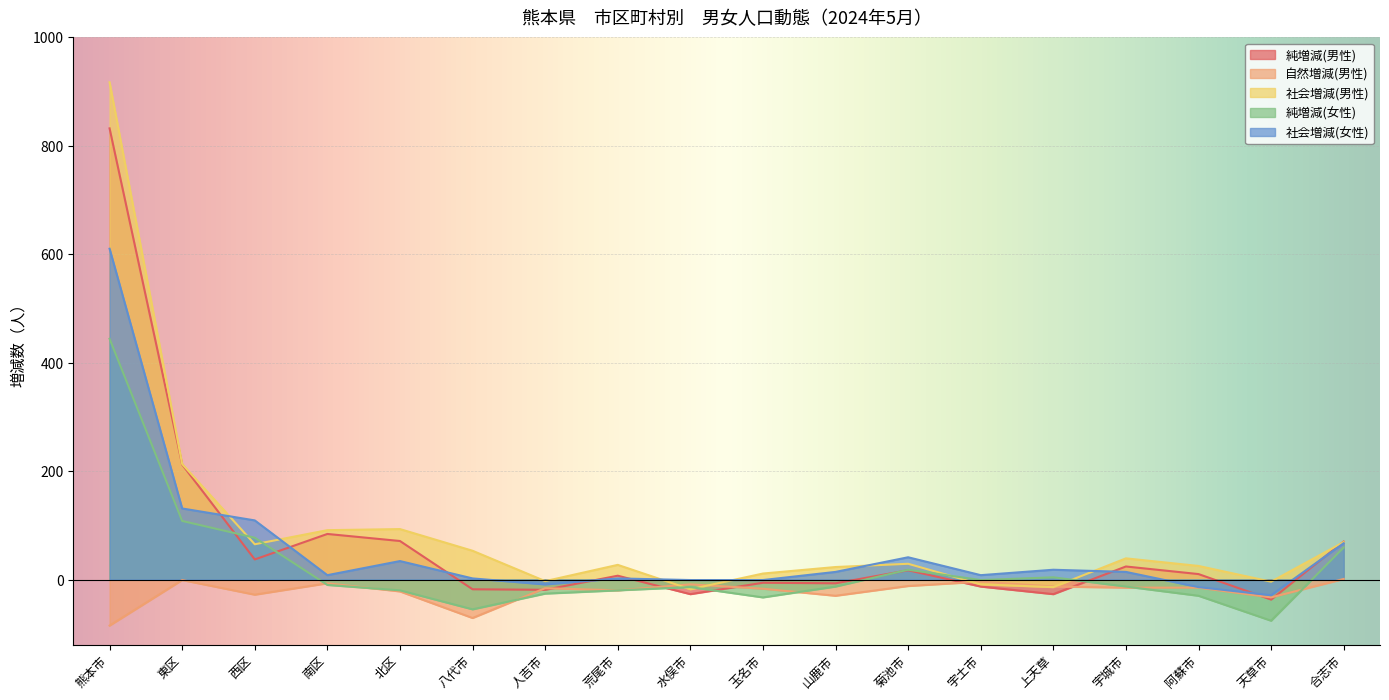

What position from the left is 上天草?

14